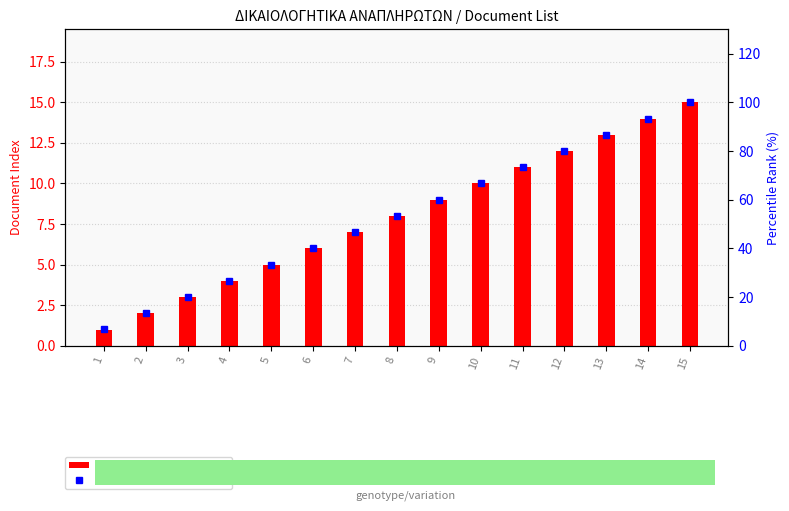

How many categories are shown in the chart?

15